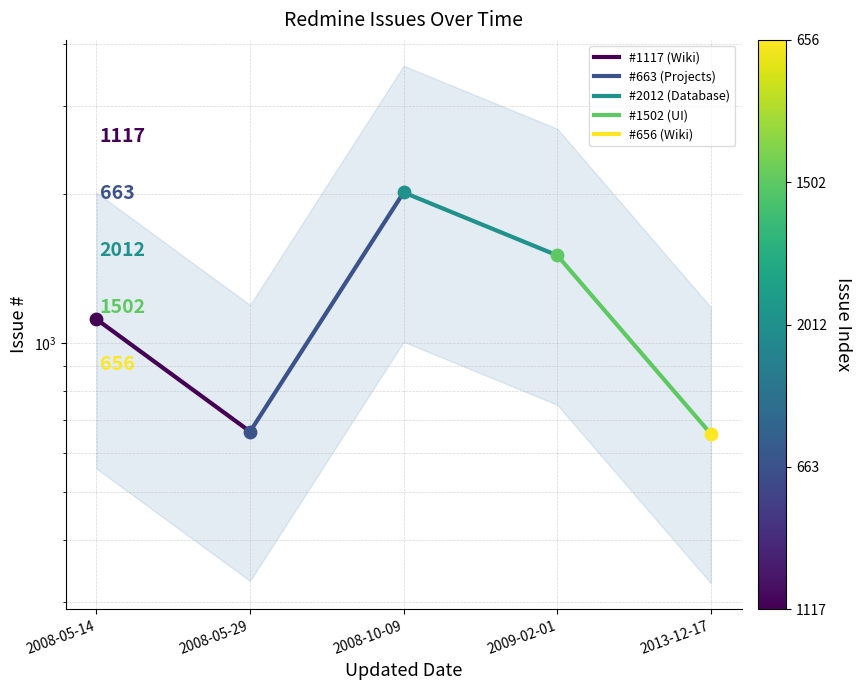

Approximately how many times larger is the value at 2008-05-14 compared to 2008-05-29?

1.7